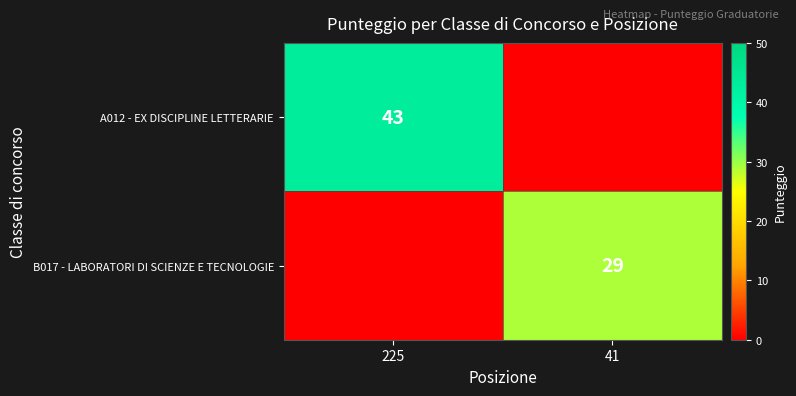

True or false: B017 - LABORATORI DI SCIENZE E TECNOLOGIE has a value of 16 at 41.

False